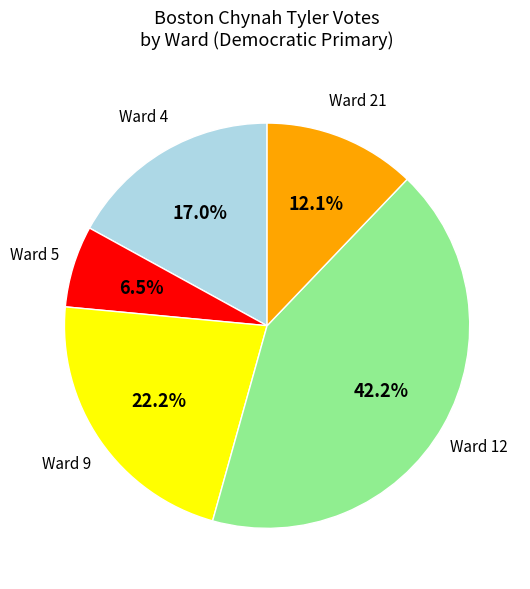

Does any single category account for the majority?

No